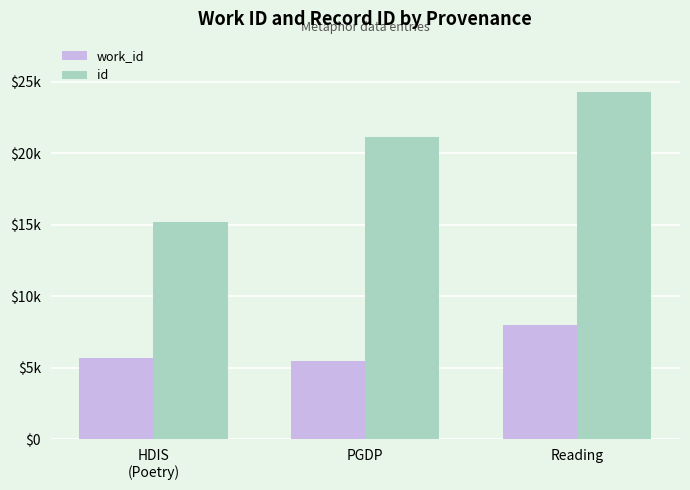

What position from the right is Reading?

1